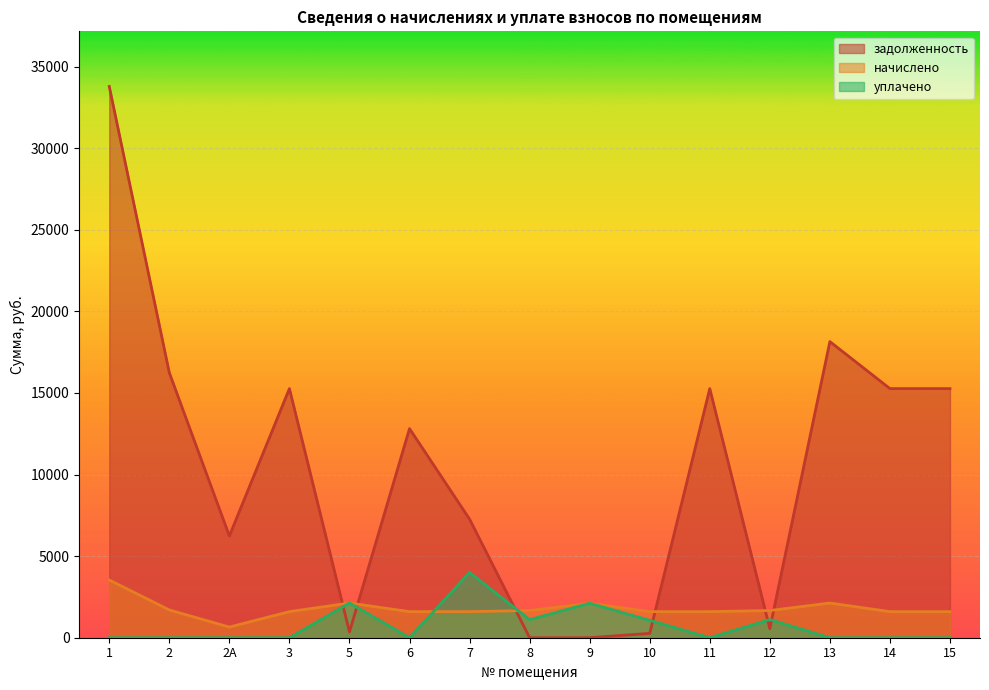

What value does the начислено series have at 5?

2126.3